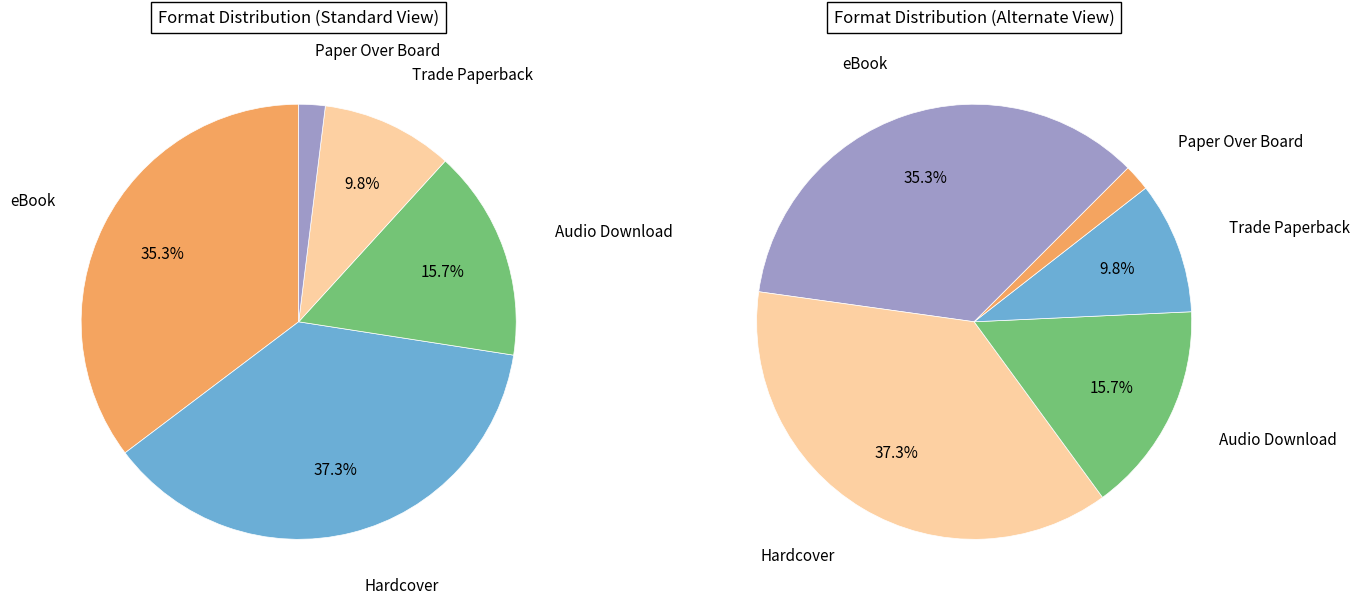

How much of the chart is everything except eBook?

64.7%